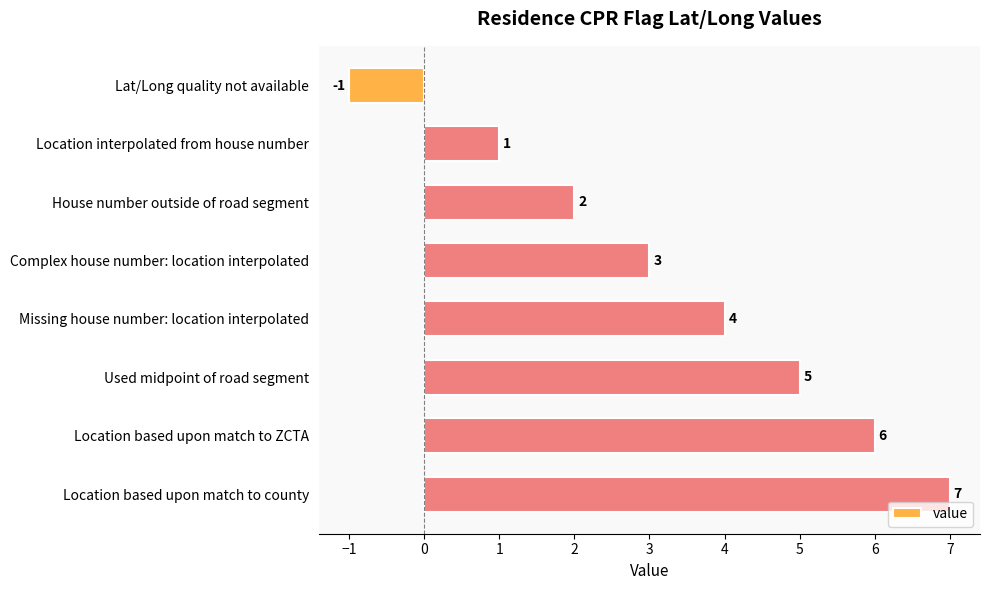

Reading top to bottom, what are all the values shown in this chart?

Lat/Long quality not available=-1	Location interpolated from house number=1	House number outside of road segment=2	Complex house number: location interpolated=3	Missing house number: location interpolated=4	Used midpoint of road segment=5	Location based upon match to ZCTA=6	Location based upon match to county=7